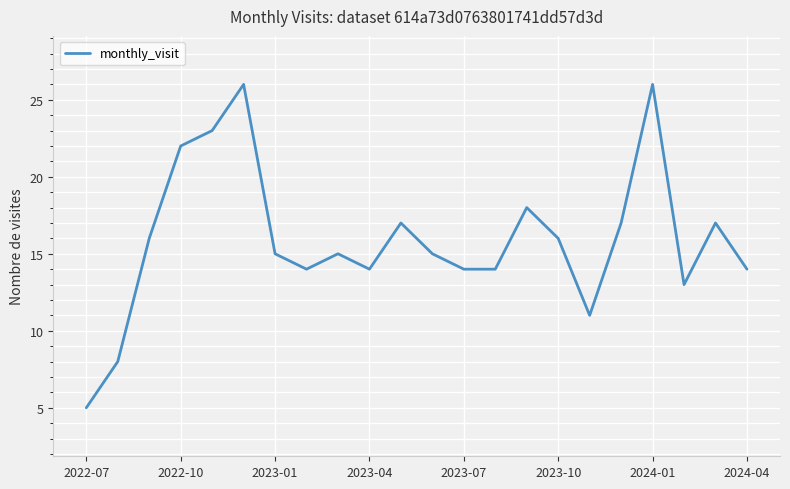

What is the maximum value shown in the chart?

26